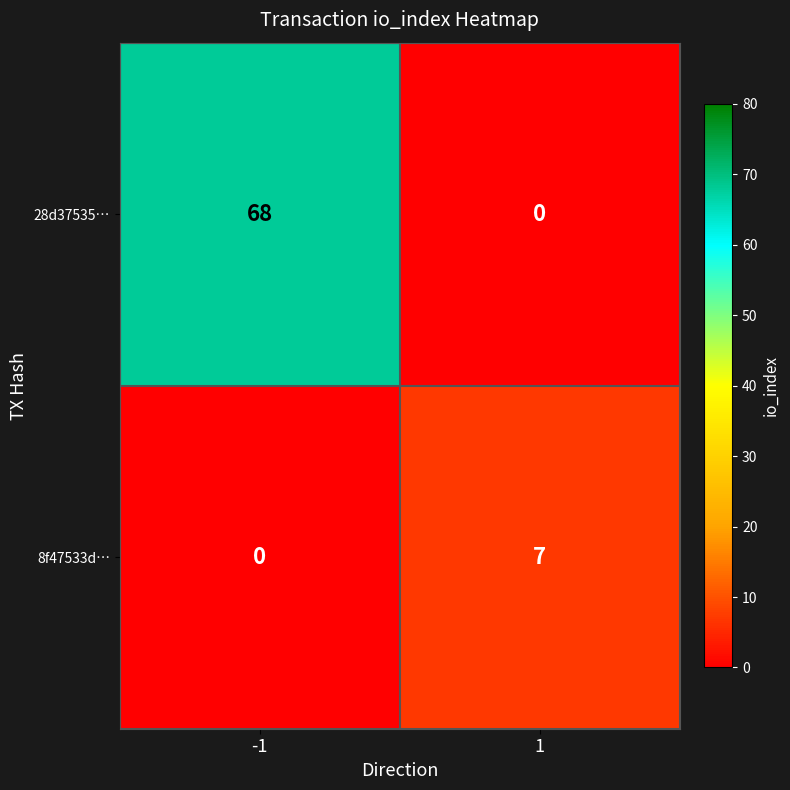

Which series has the largest total across all categories?

28d37535…